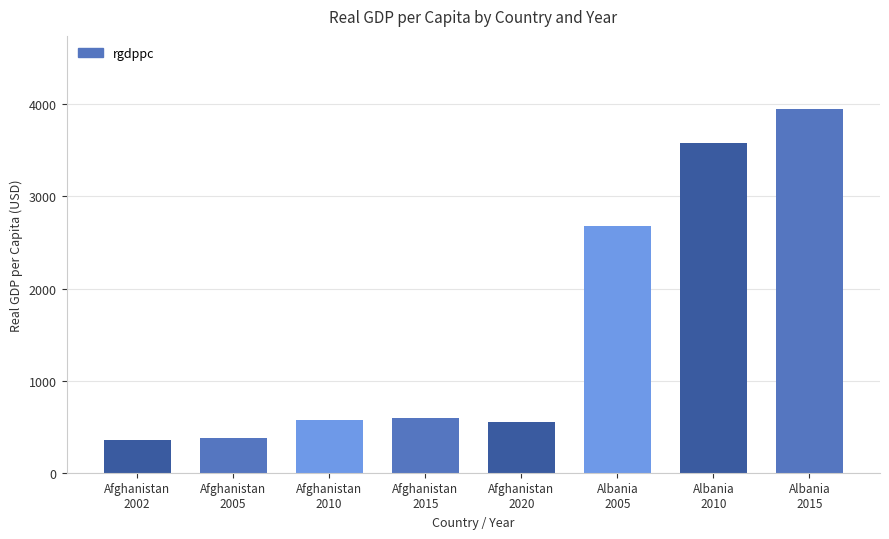

Which has a higher value, Afghanistan
2002 or Albania
2005?

Albania
2005